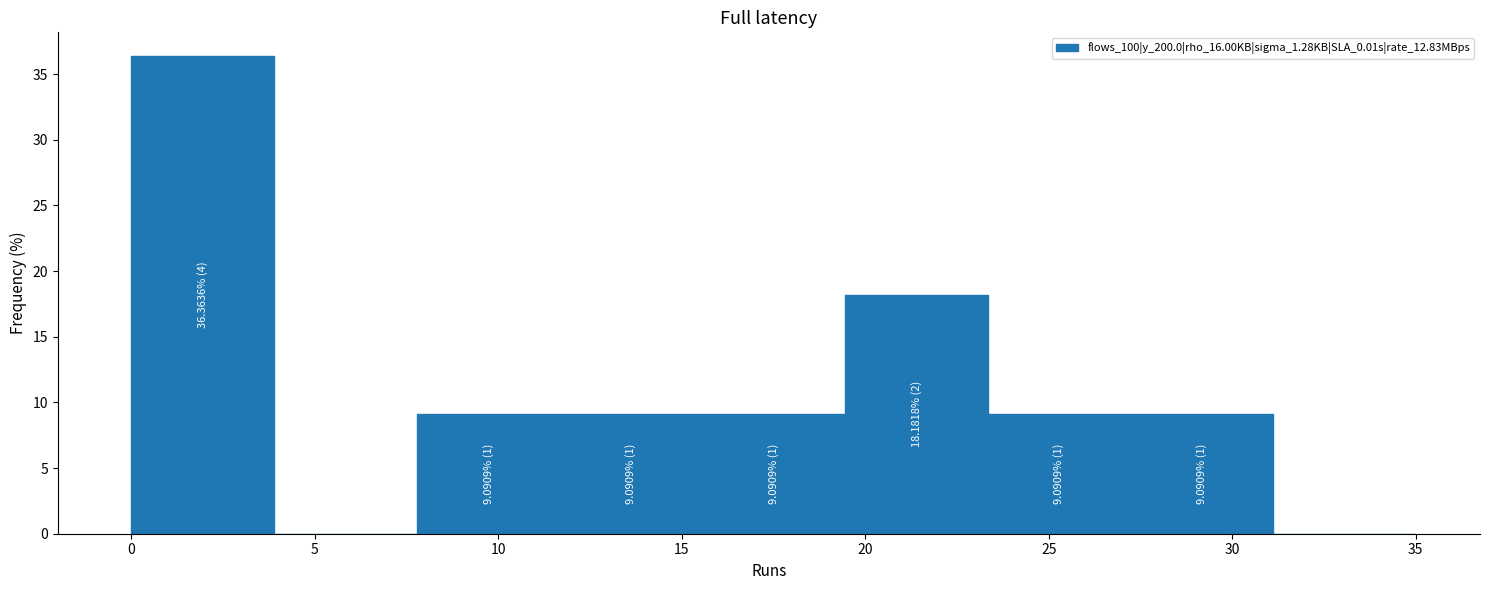

Which range on the x-axis has the tallest bar?

0.0 to 4.0